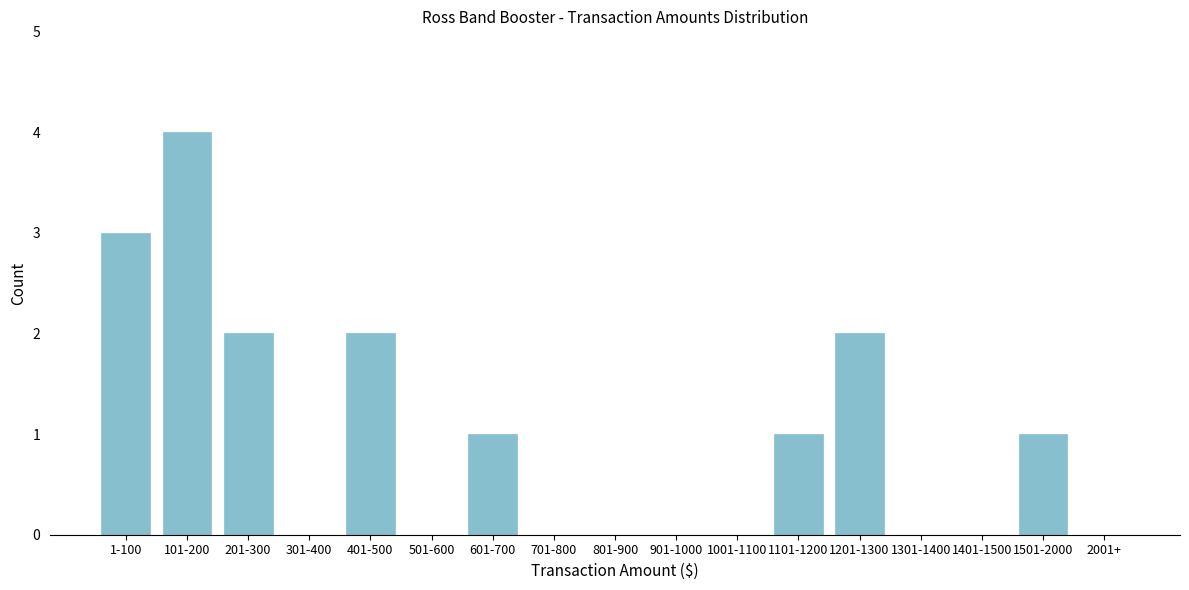

Reading left to right, extract all data points from this chart.

1-100=3	101-200=4	201-300=2	301-400=0	401-500=2	501-600=0	601-700=1	701-800=0	801-900=0	901-1000=0	1001-1100=0	1101-1200=1	1201-1300=2	1301-1400=0	1401-1500=0	1501-2000=1	2001+=0